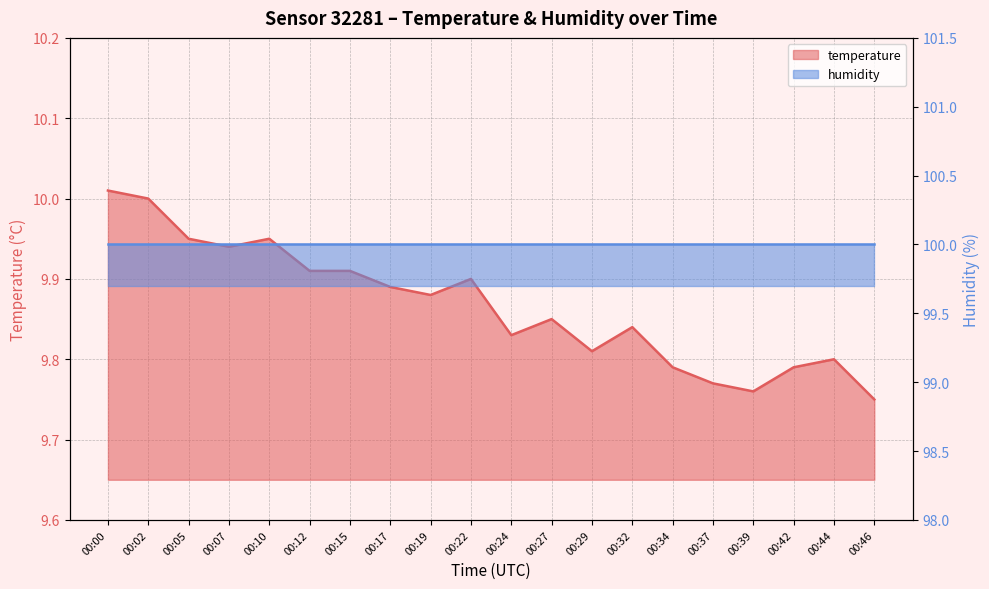

What is the smallest value displayed?

9.8